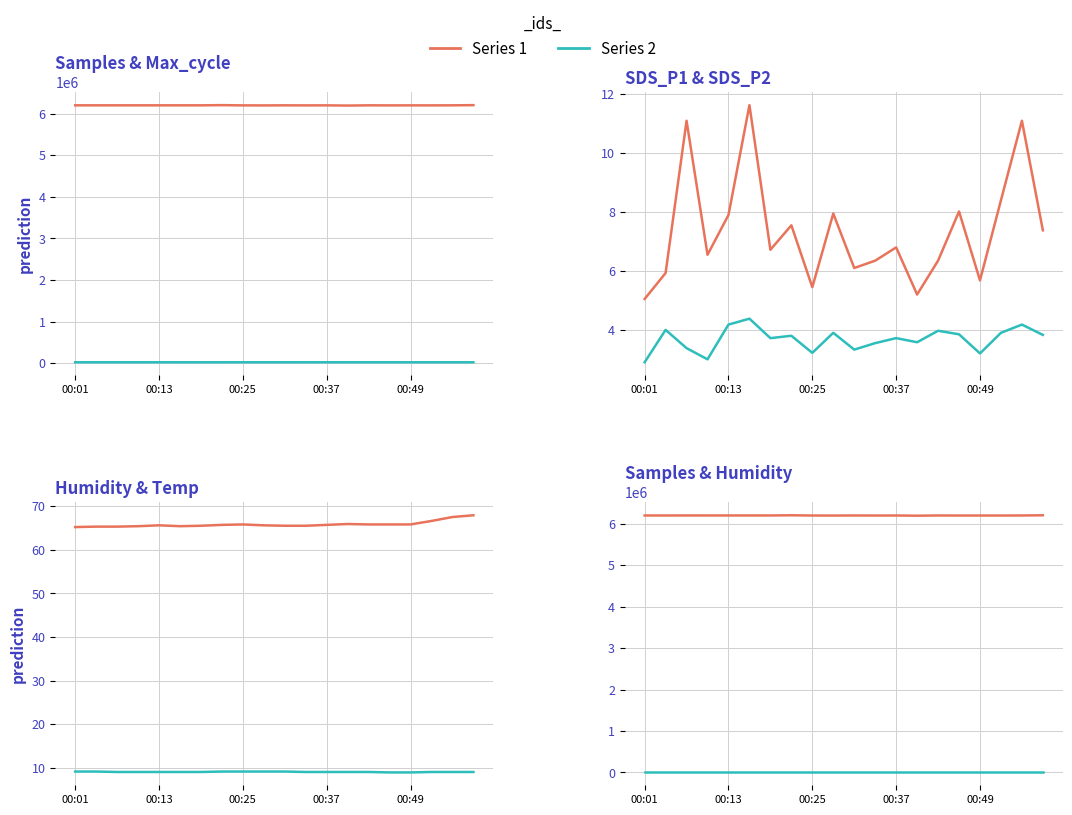

What is the label of the 14th point from the left?

13